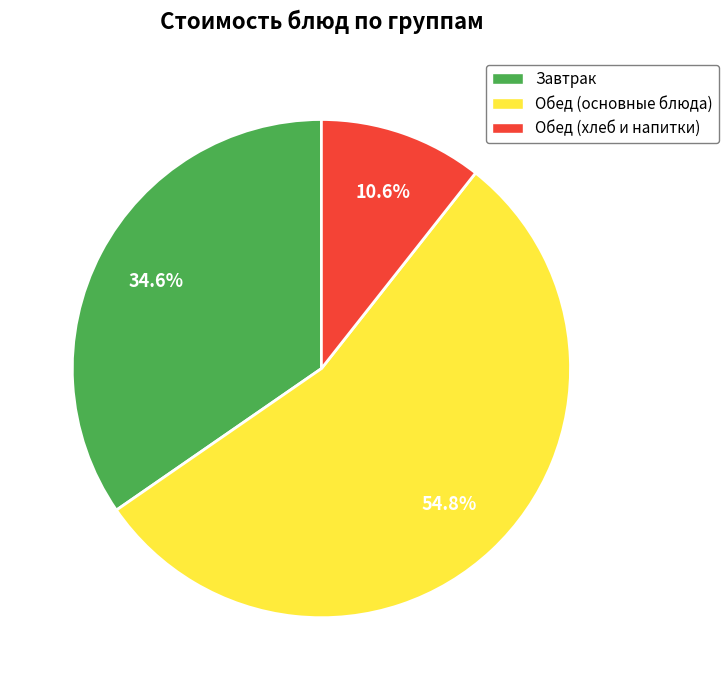

Does any single category account for the majority?

Yes